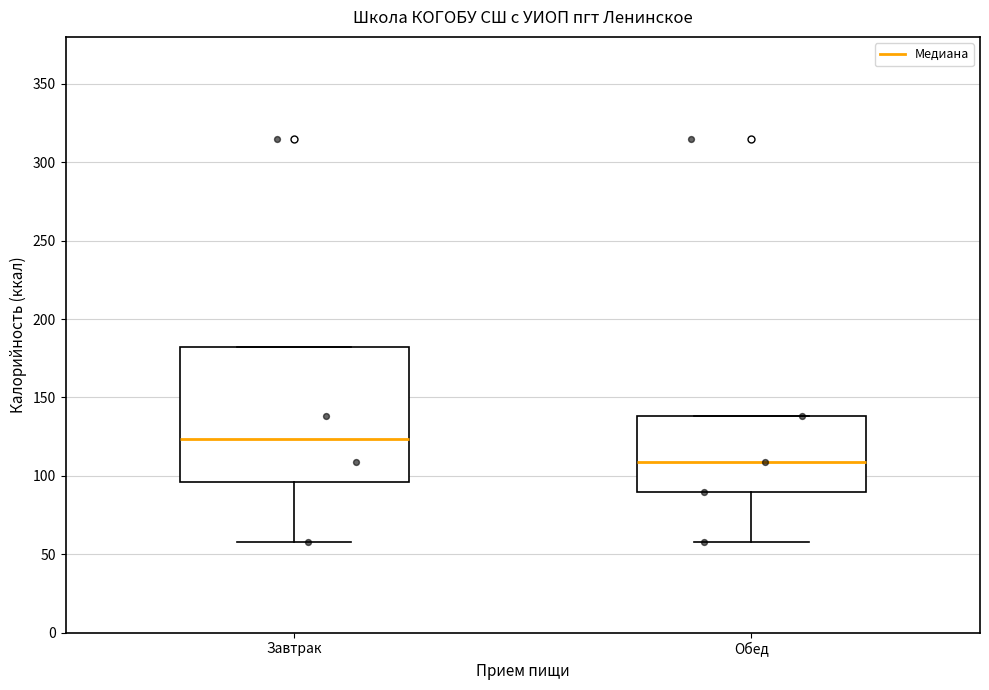

Reading left to right, transcribe this box plot: for each box, give where its median line is, the range the box spans, and where its two whiskers end, as read against the y-axis. The values are not printed on the chart, so give them approximately, as read against the axis.

Завтрак: median 125, box 95 to 180, whiskers 60 to 180
Обед: median 110, box 90 to 140, whiskers 60 to 140